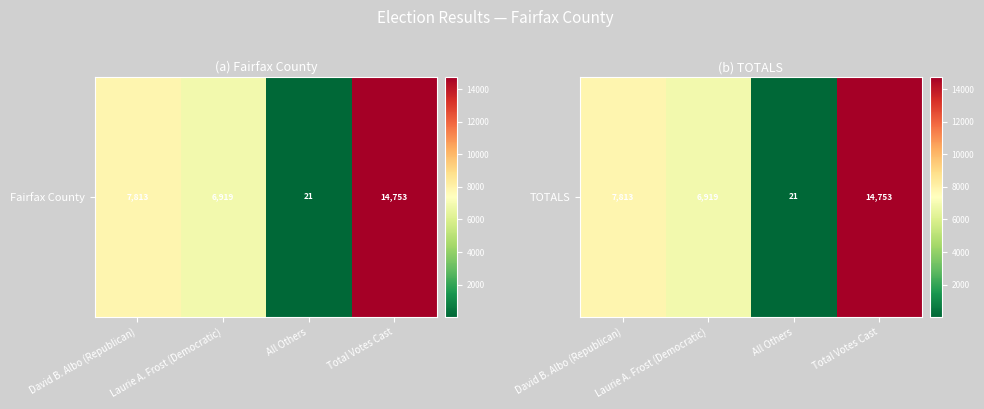

Is it true that the value at Laurie A. Frost (Democratic) is 6919?

True